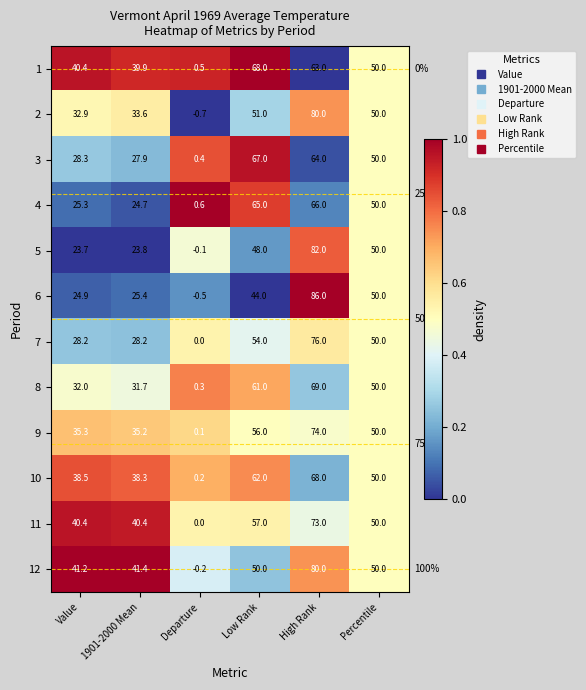

List the labels in order of 3 value, largest first.

Low Rank, High Rank, Percentile, Value, 1901-2000 Mean, Departure